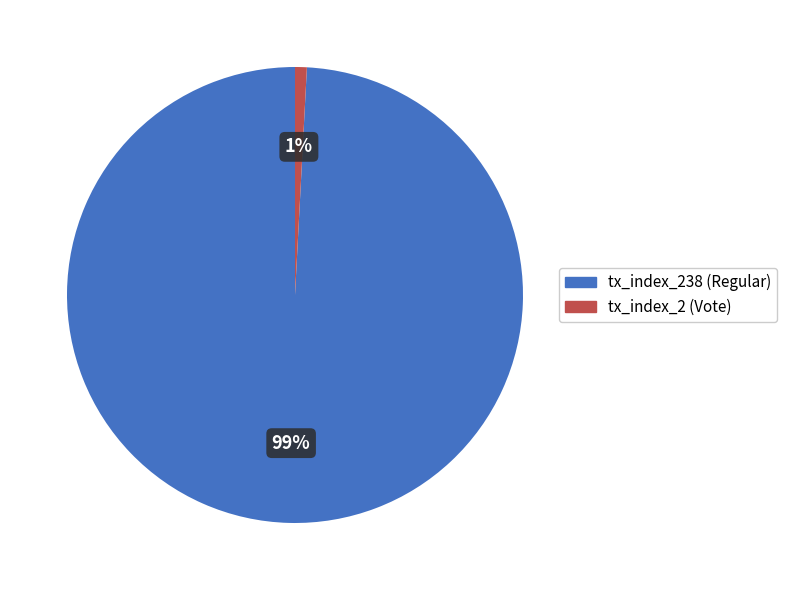

Between tx_index_2 (Vote) and tx_index_238 (Regular), which is larger?

tx_index_238 (Regular)